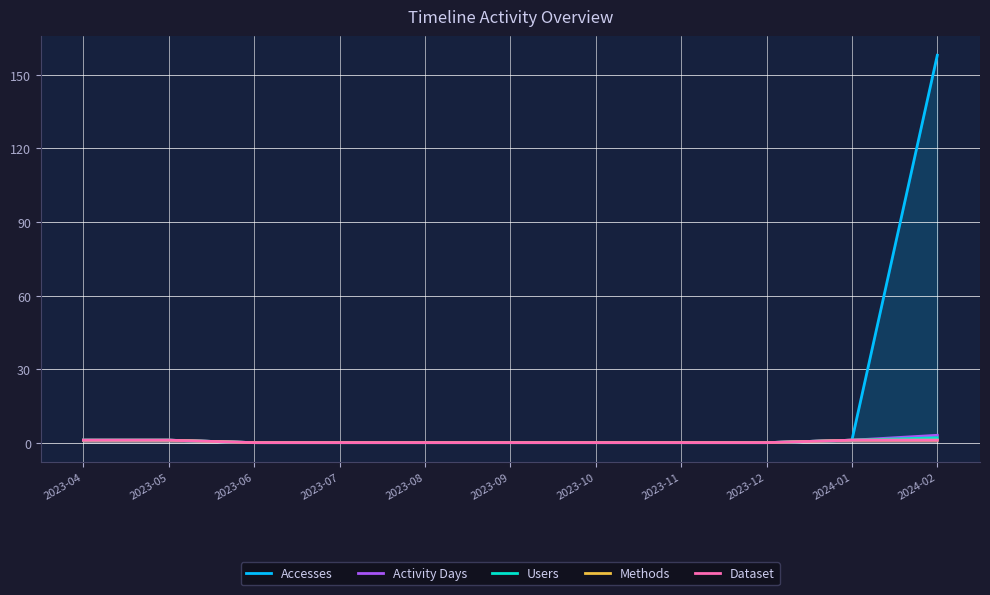

True or false: Users has more than 1 interior local peaks.

False